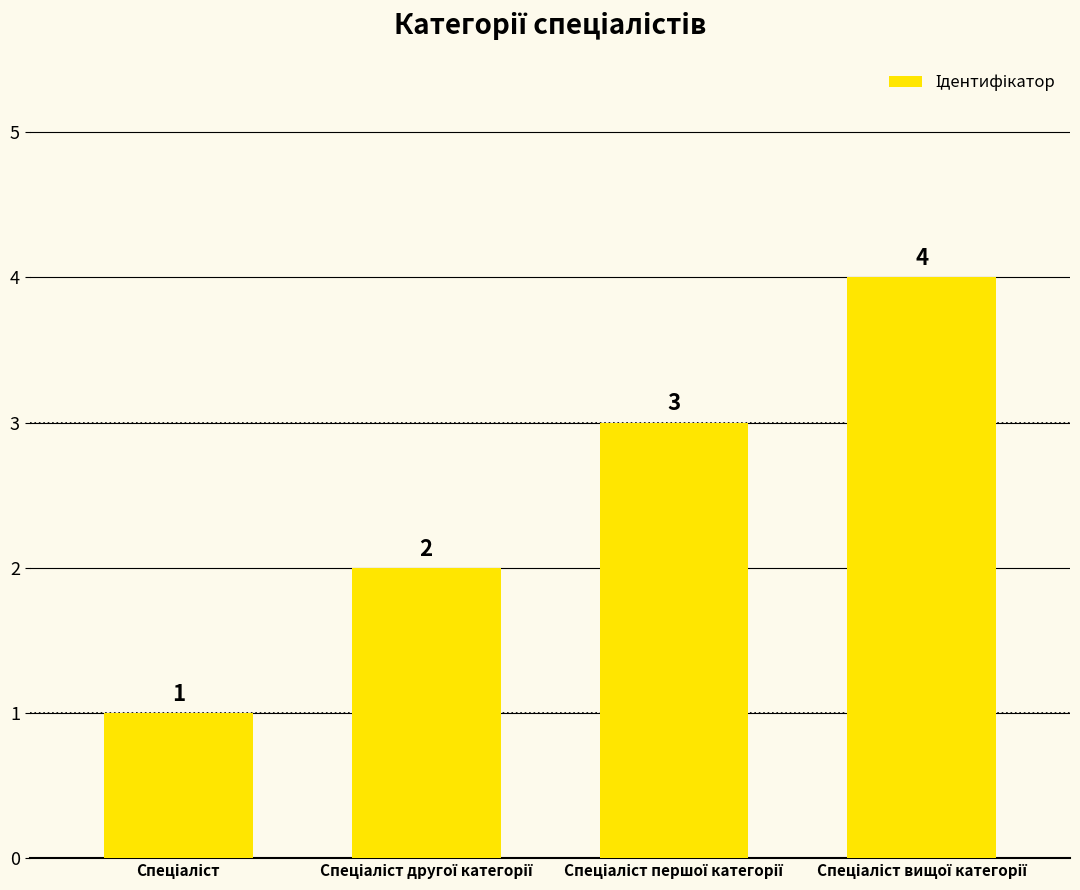

What is the value of the 4th bar from the left?

4